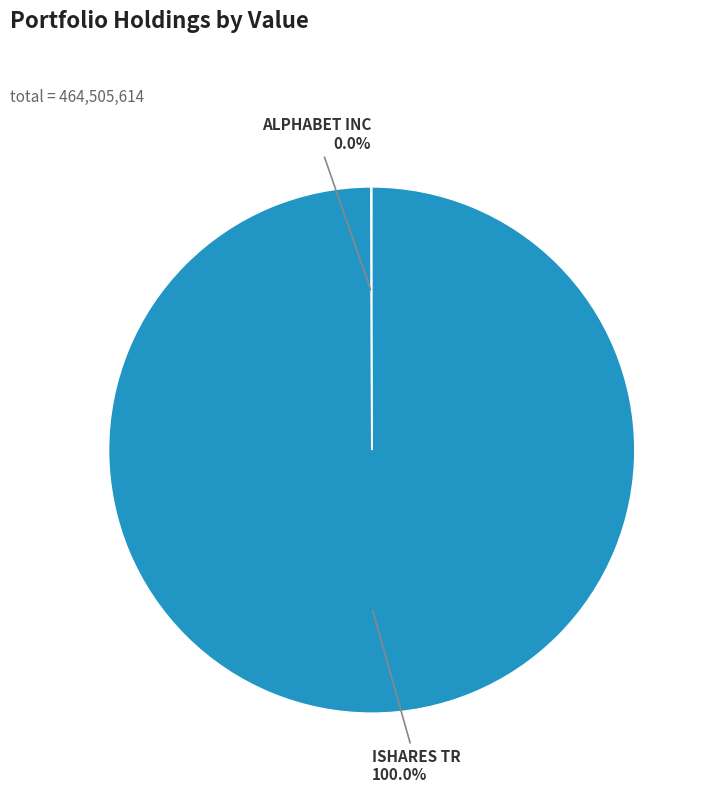

Does any single category account for the majority?

Yes